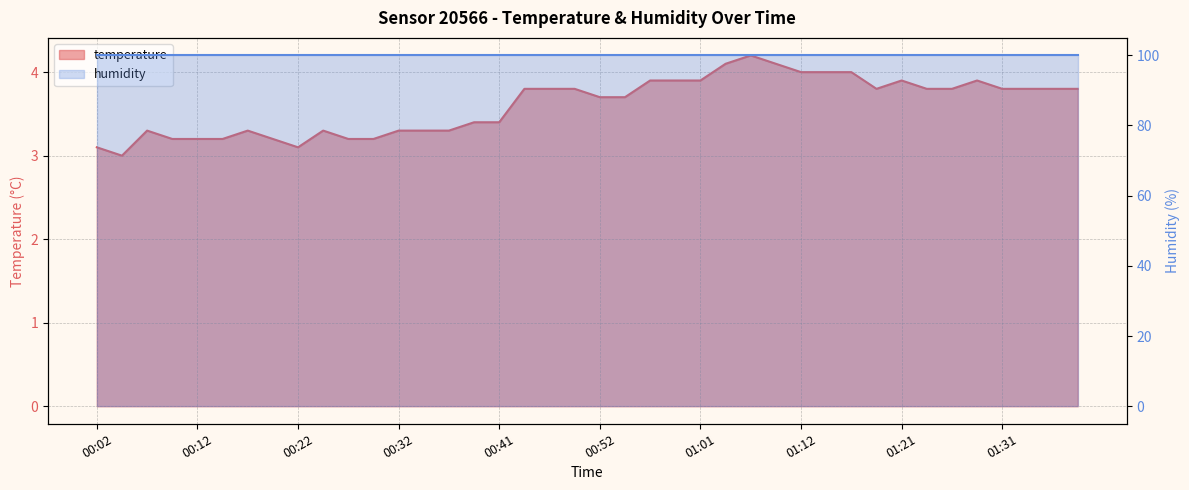

Is it true that the value at 00:22 is 3.1?

True